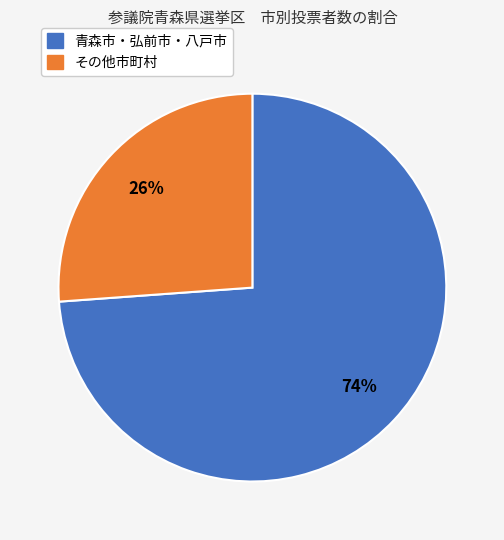

True or false: その他市町村 accounts for 18% of the total.

False